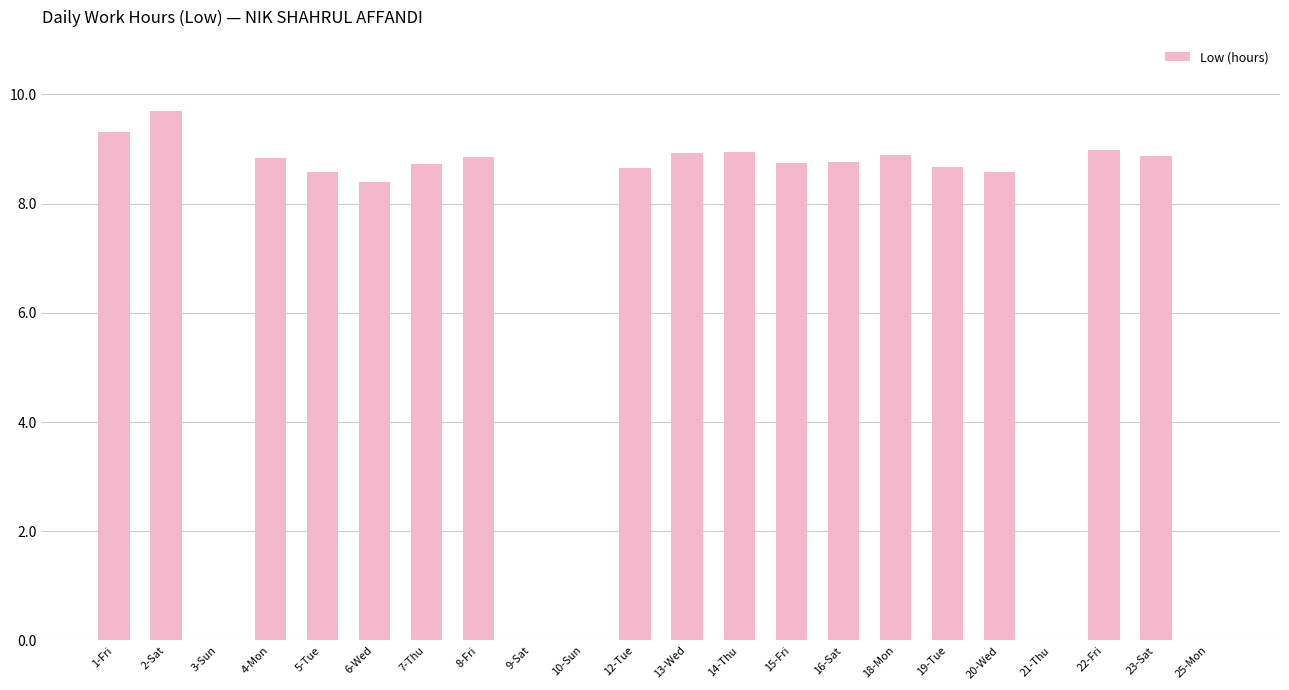

At which category does the chart reach its peak across all series?

2-Sat